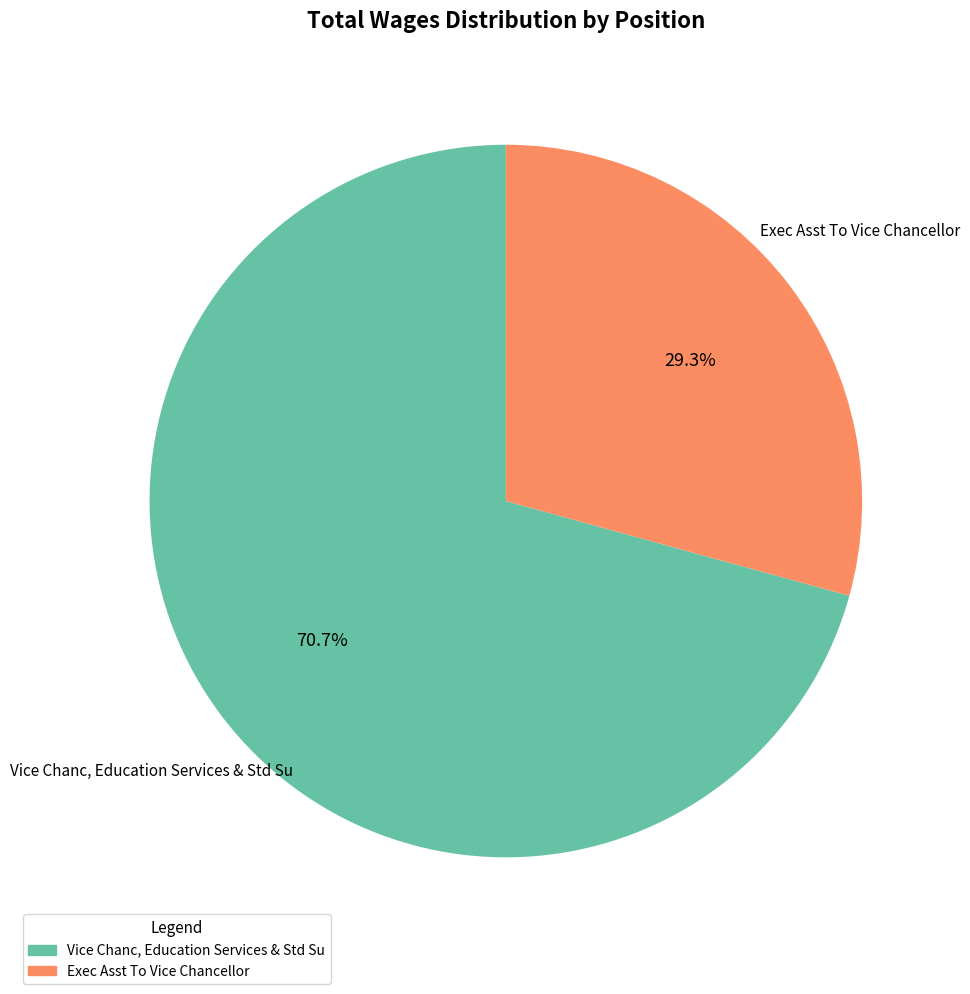

To the nearest percent, what portion does Vice Chanc, Education Services & Std Su represent?

71%